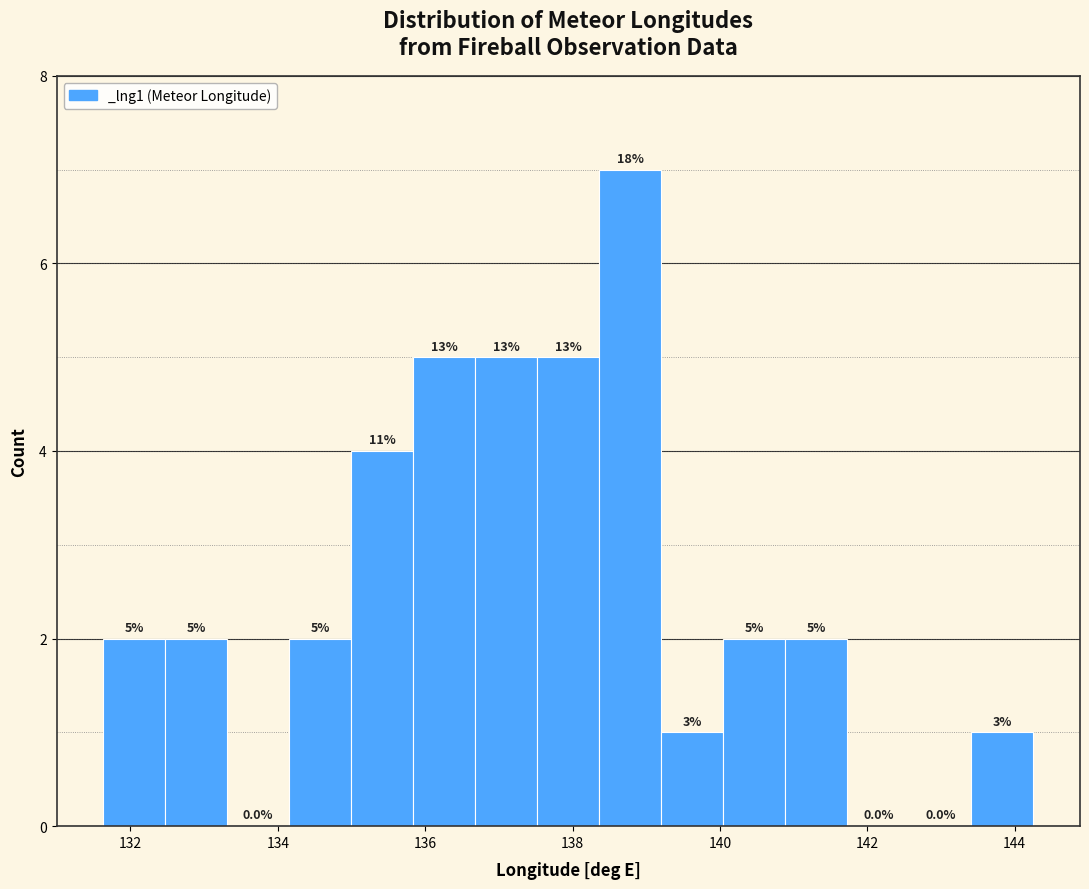

Which range on the x-axis has the tallest bar?

138.4 to 139.2